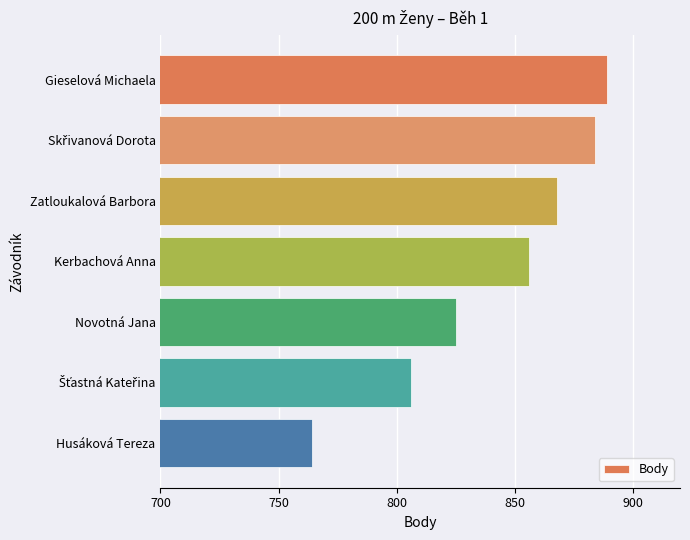

Reading top to bottom, list all the values displayed in this chart.

889	884	868	856	825	806	764